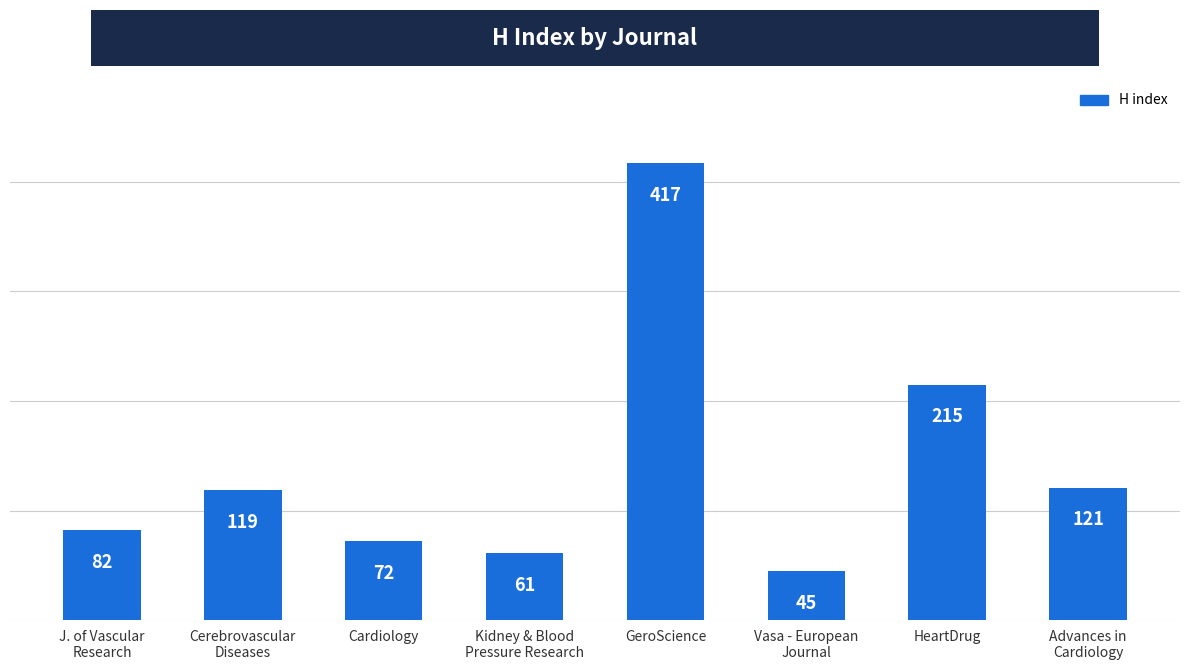

How many bars are there in total?

8